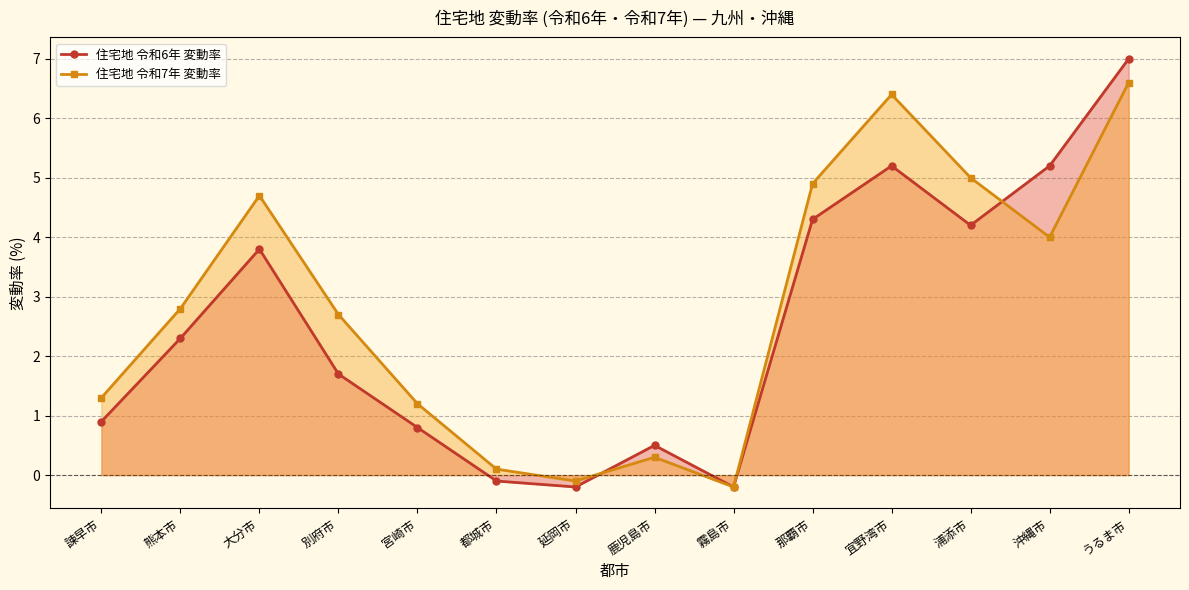

List the labels in order of 住宅地 令和6年 変動率 value, smallest first.

延岡市, 霧島市, 都城市, 鹿児島市, 宮崎市, 諫早市, 別府市, 熊本市, 大分市, 浦添市, 那覇市, 宜野湾市, 沖縄市, うるま市